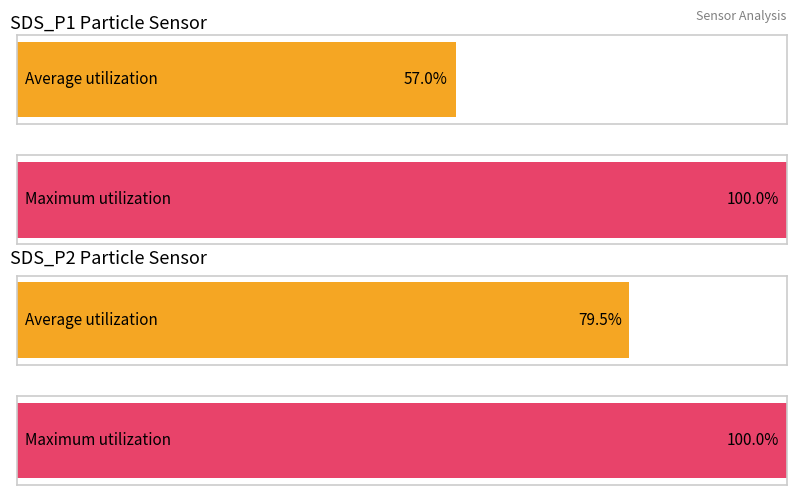

Is it true that Average utilization equals 1.1 at SDS_P2?

False